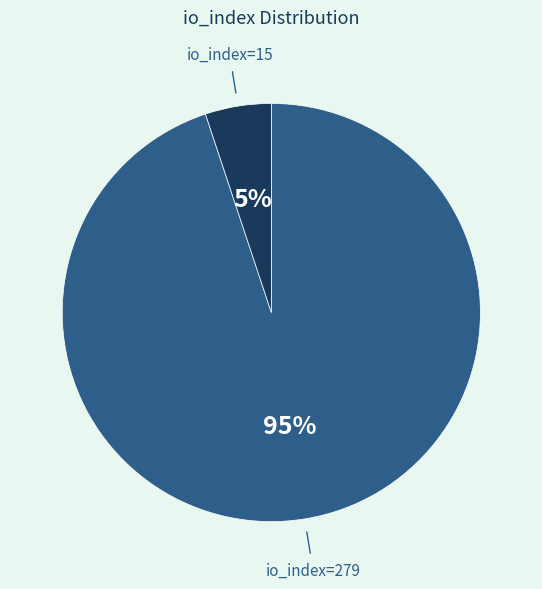

To the nearest percent, what is the average slice percentage?

50%